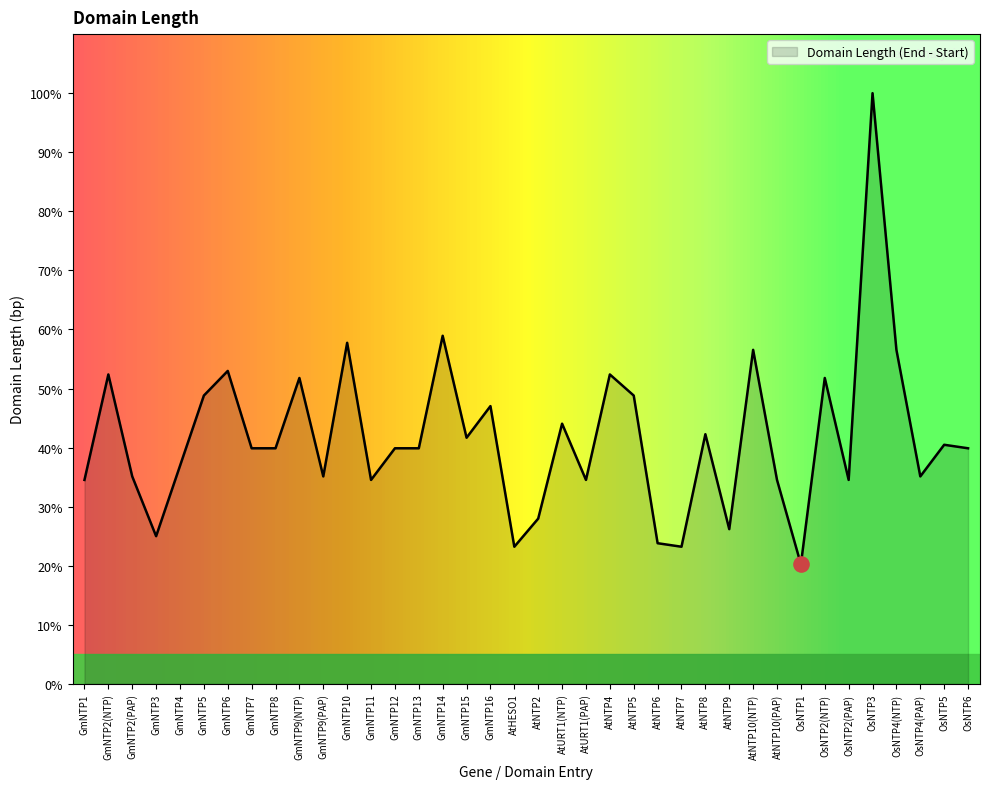

What is the change in value from GmNTP10 to GmNTP14?

+1.2